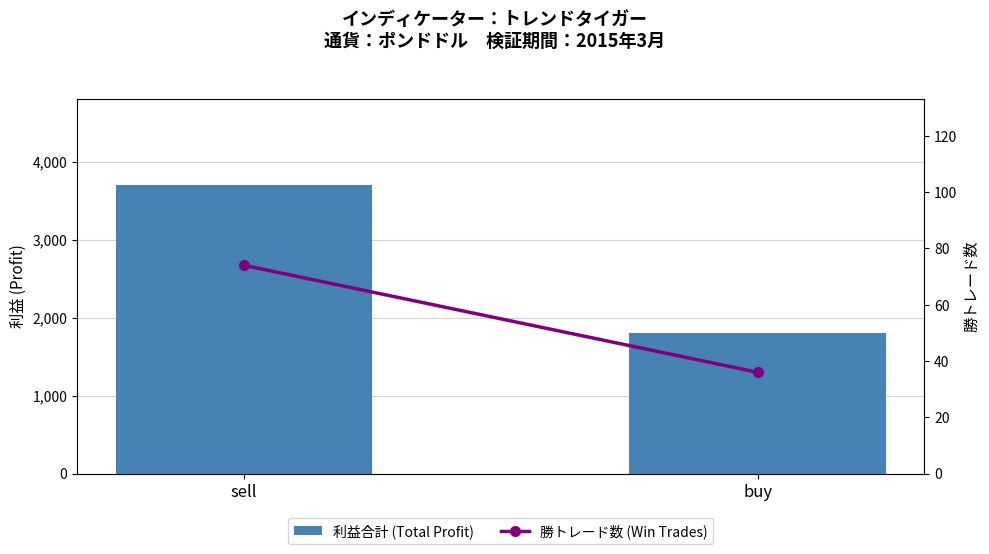

Reading left to right, what are all the values shown in this chart?

利益合計 (Total Profit): 3700	1800
勝トレード数 (Win Trades): 74	36